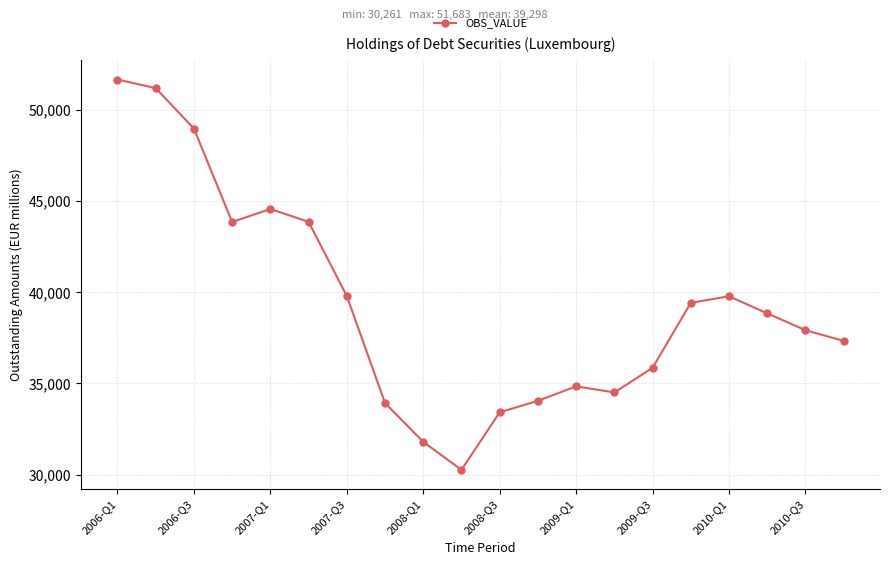

How many interior local peaks (higher than both neighbors) does the data have?

3